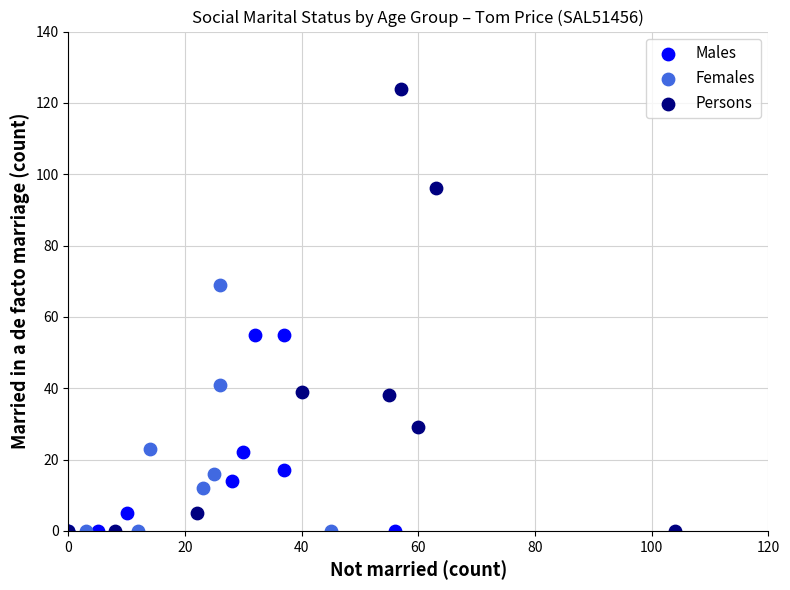

Which series has the widest spread of Y values?

Persons